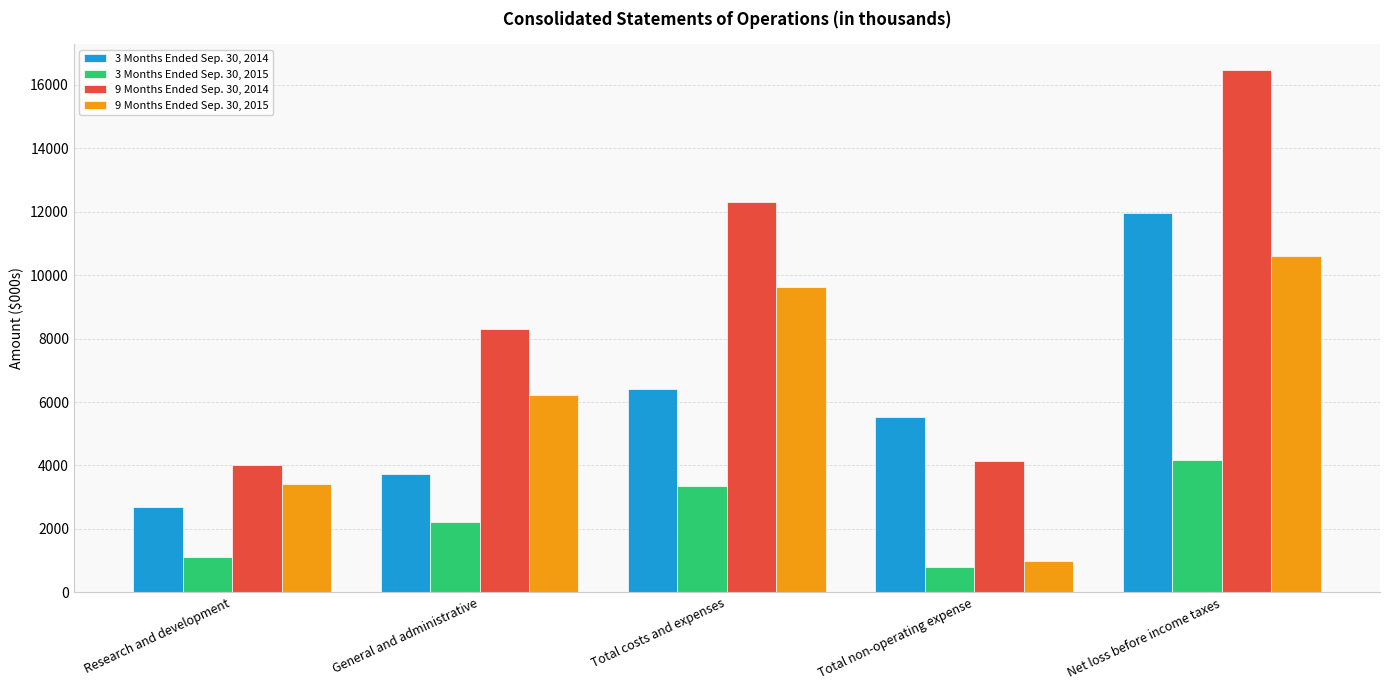

Reading right to left, what are all the values shown in this chart?

3 Months Ended Sep. 30, 2014: 11941	5533	6408	3718	2690
3 Months Ended Sep. 30, 2015: 4160	806	3354	2227	1127
9 Months Ended Sep. 30, 2014: 16460	4154	12308	8294	4014
9 Months Ended Sep. 30, 2015: 10592	977	9615	6211	3404